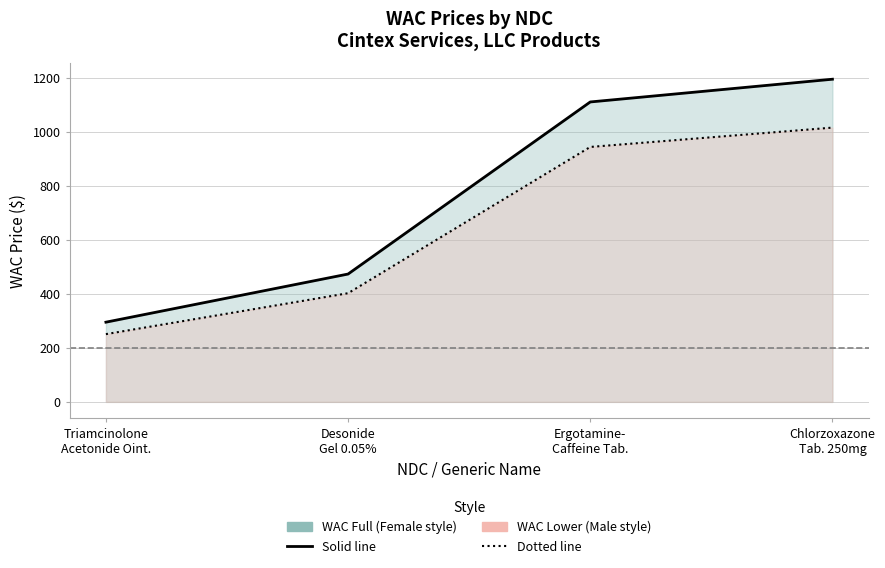

True or false: WAC lower (dotted) and WAC (solid) intersect in this chart.

False